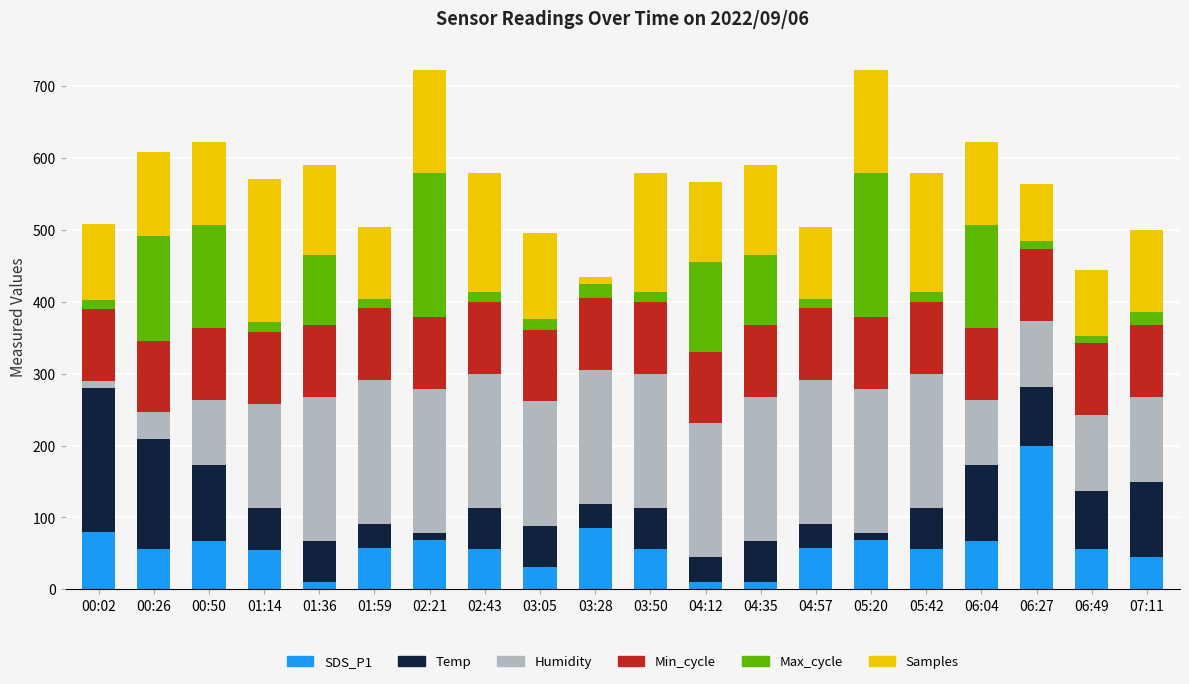

What is the average value of the SDS_P1 series?

59.6